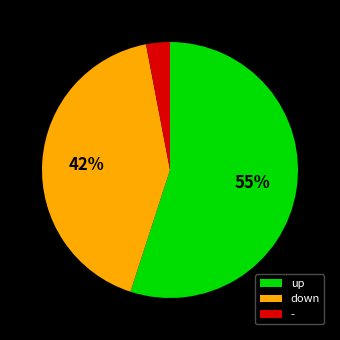

Which slice represents more than half of the pie?

up